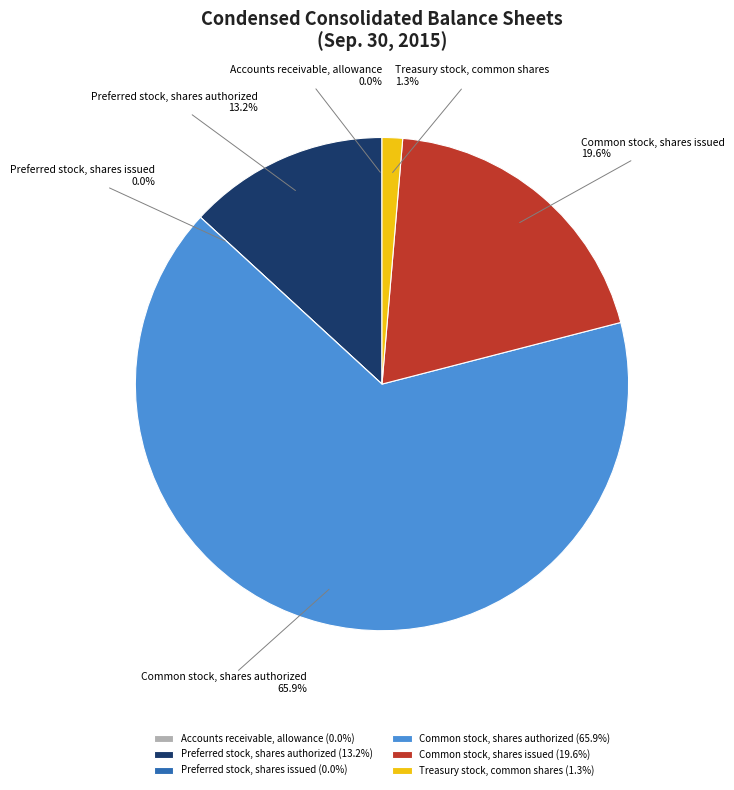

To the nearest percent, what is the combined percentage of Preferred stock, shares issued and Common stock, shares authorized?

66%